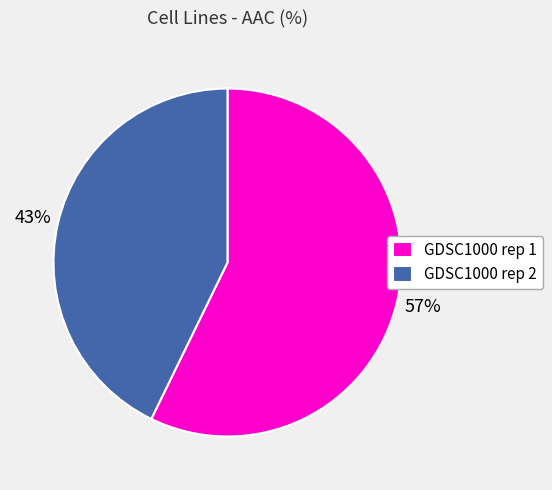

Approximately how many times larger is the value at GDSC1000 rep 1 compared to GDSC1000 rep 2?

1.3